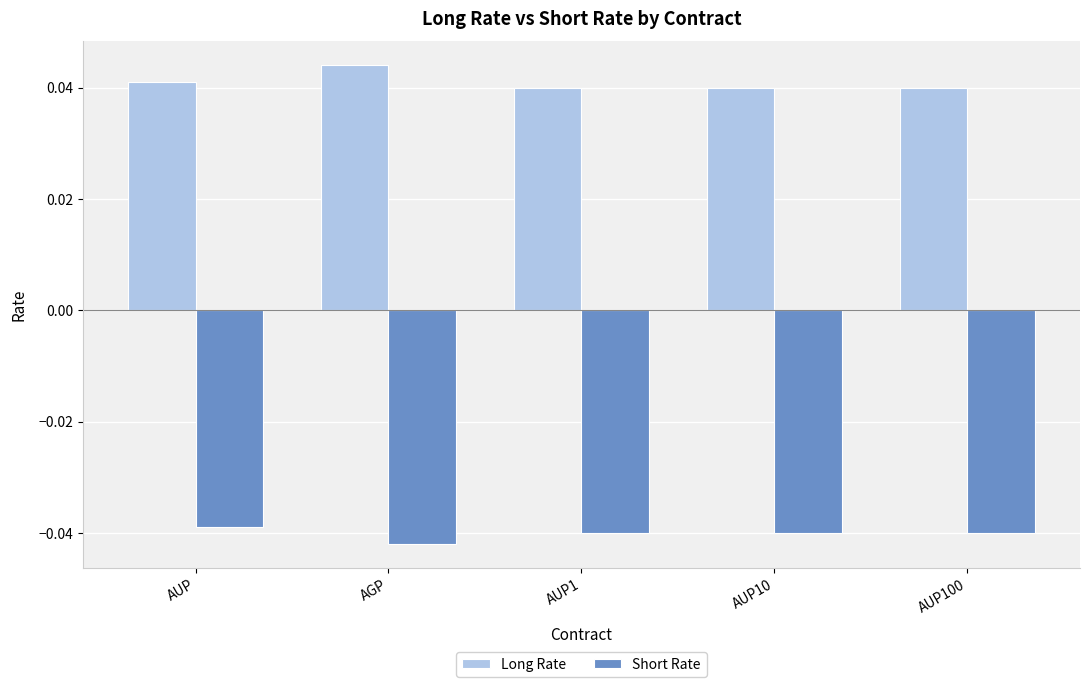

What is the label of the 1st bar from the left?

AUP